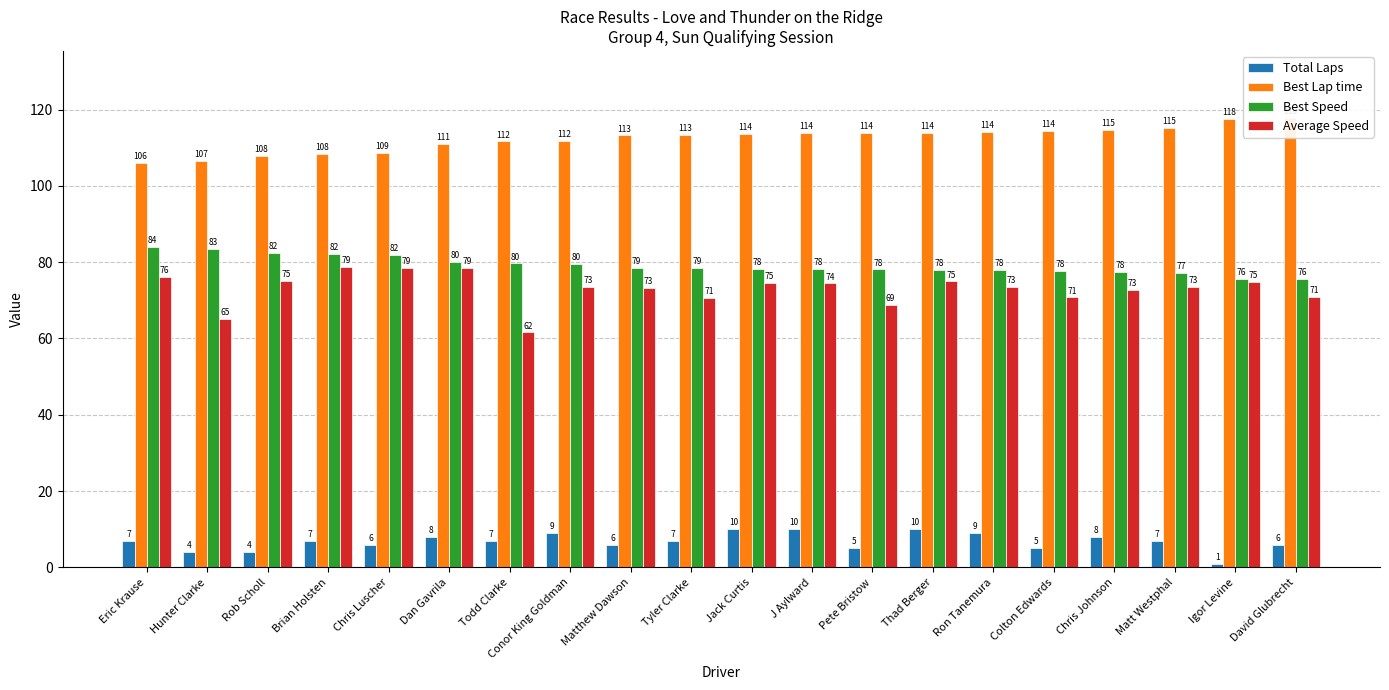

How many values in the Total Laps series are below 7?

8